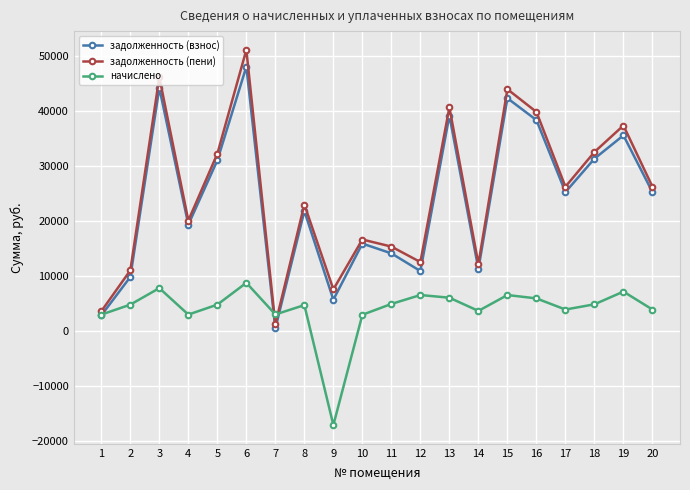

Which series changed the most between 1 and 14?

задолженность (пени)